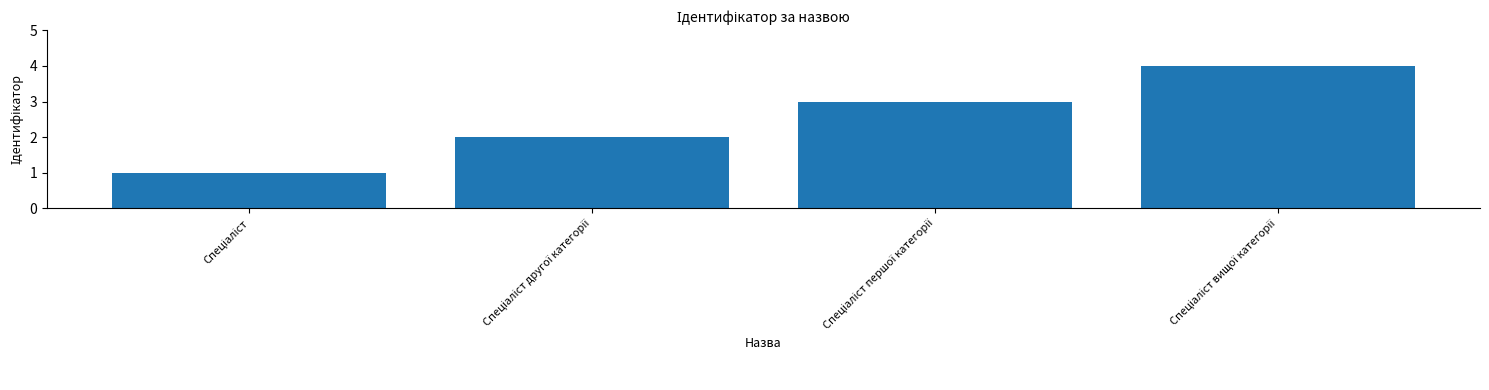

What is the sum of all values?

10